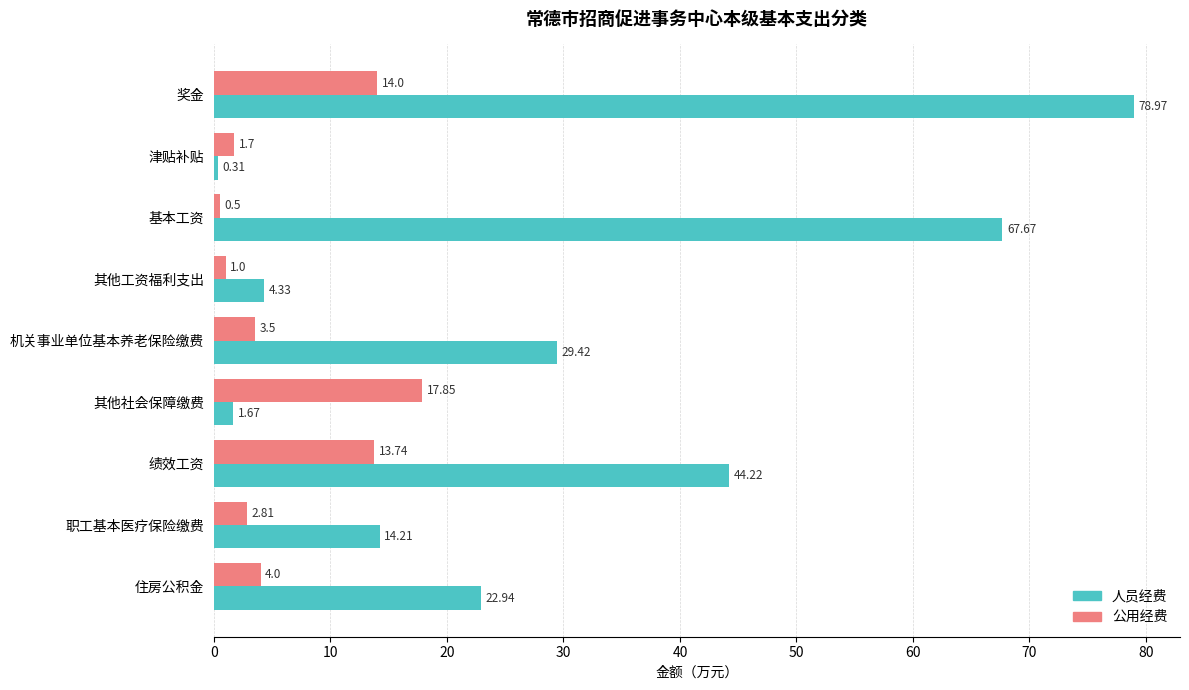

Rank the series by their average value, from lowest to highest.

公用经费, 人员经费